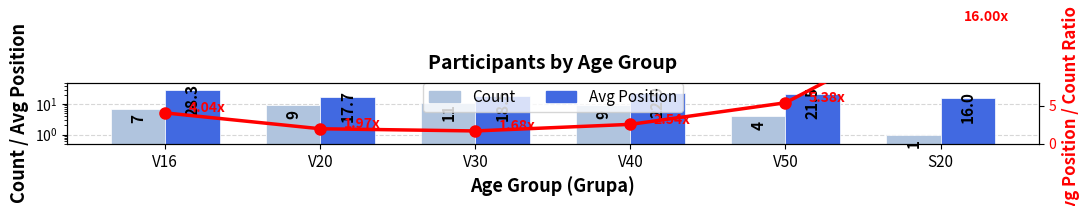

Are the bars horizontal?

No